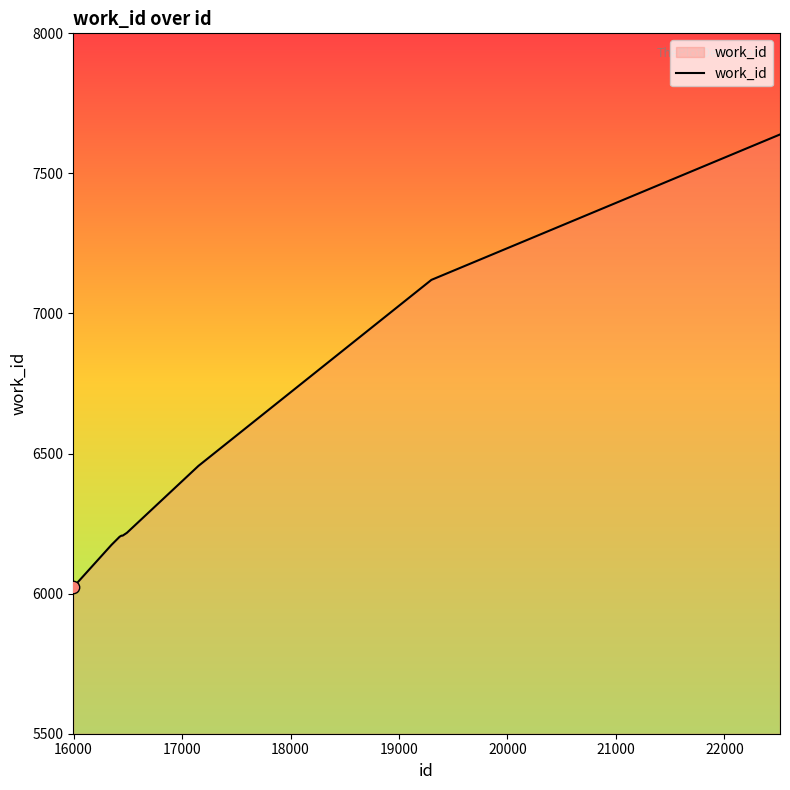

What is the minimum value shown in the chart?

6023